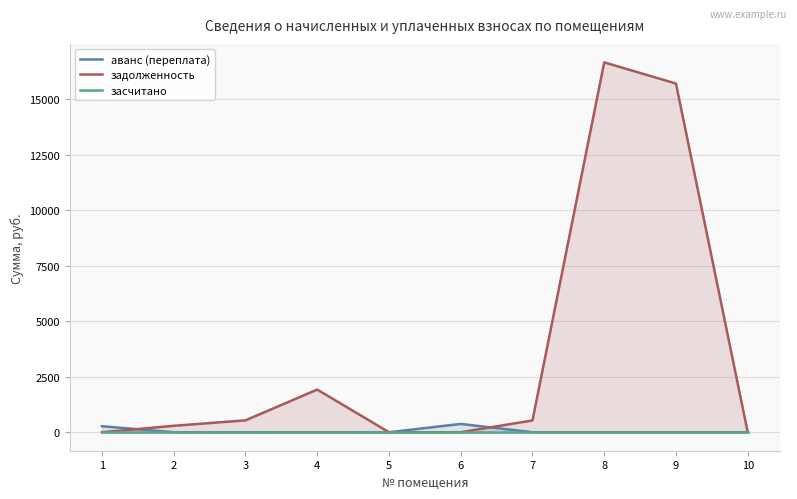

What is the value of the аванс (переплата) point at the 6th from the left?

373.8